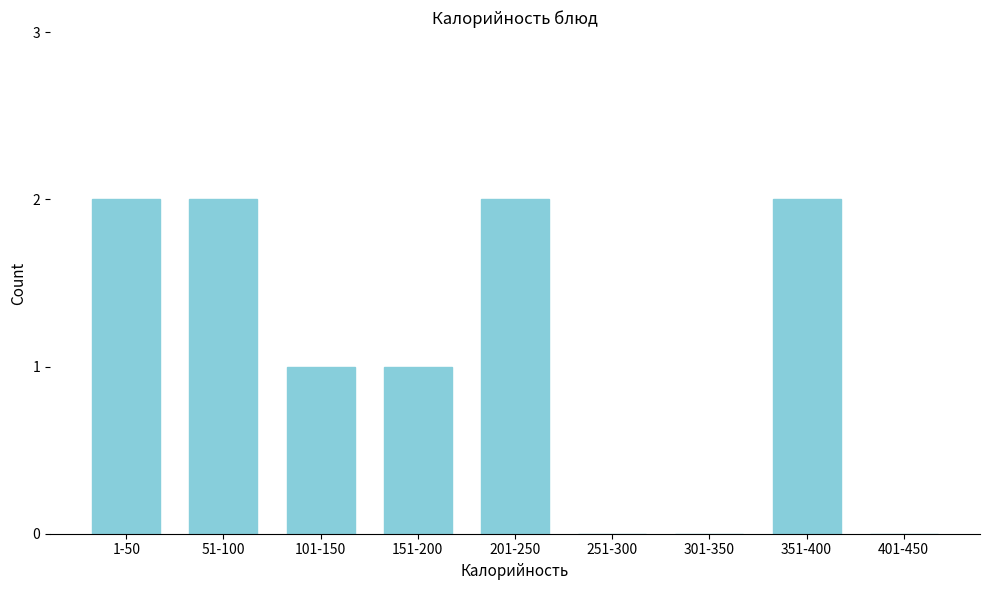

Reading right to left, list all the values displayed in this chart.

401-450=0	351-400=2	301-350=0	251-300=0	201-250=2	151-200=1	101-150=1	51-100=2	1-50=2